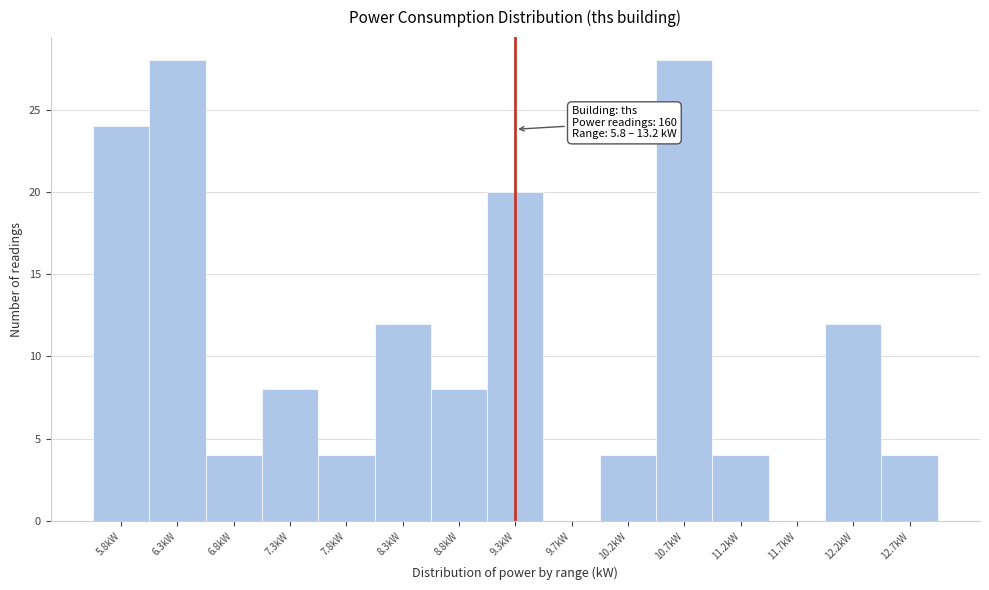

Reading left to right, extract all data points from this chart.

5.8kW=24	6.3kW=28	6.8kW=4	7.3kW=8	7.8kW=4	8.3kW=12	8.8kW=8	9.3kW=20	9.7kW=0	10.2kW=4	10.7kW=28	11.2kW=4	11.7kW=0	12.2kW=12	12.7kW=4